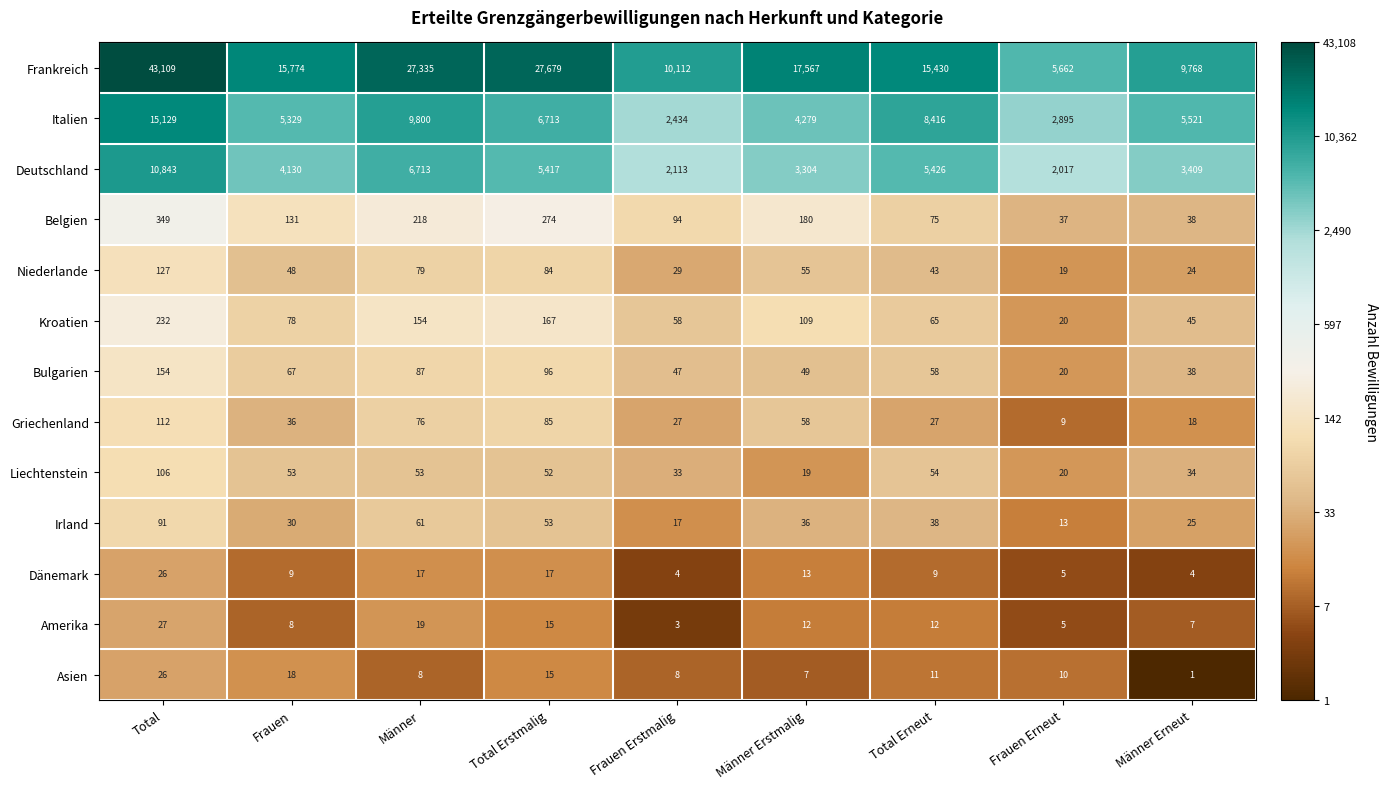

Between Total and Frauen, which series saw the biggest shift?

Frankreich